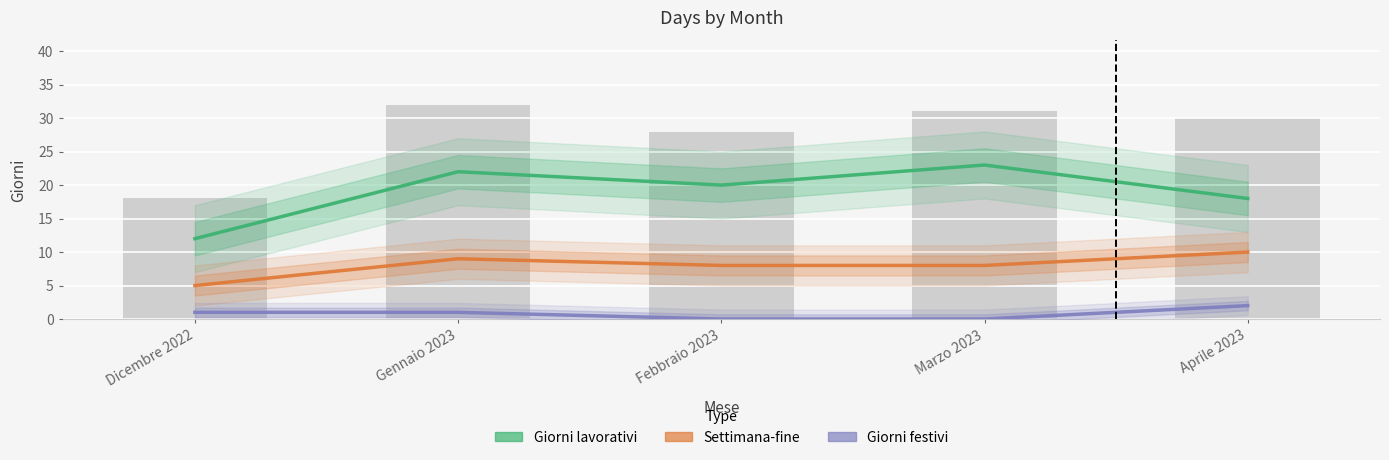

What is the spread (max minus min) of values at Dicembre 2022?

11